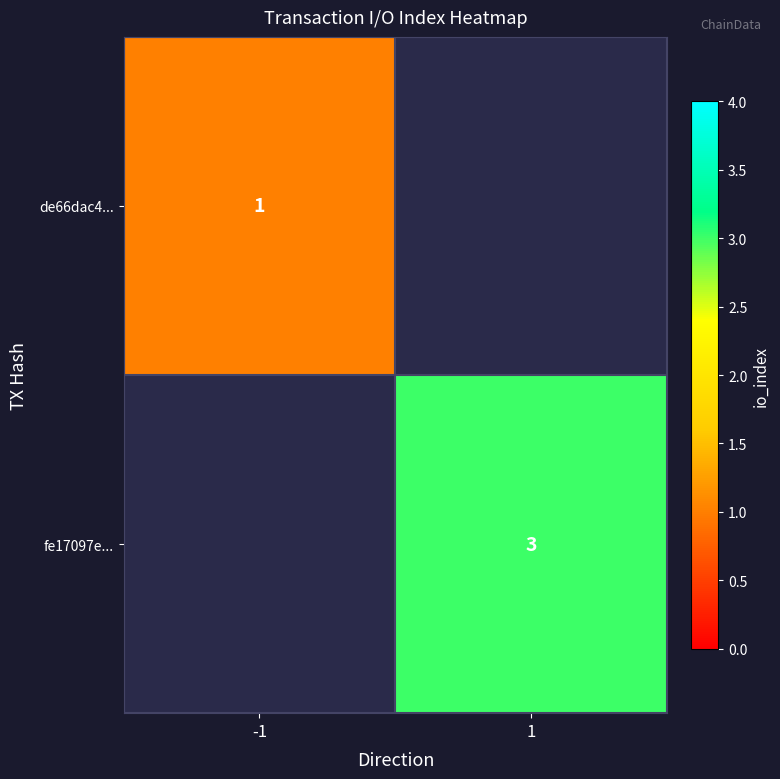

How many distinct data groups are displayed?

2